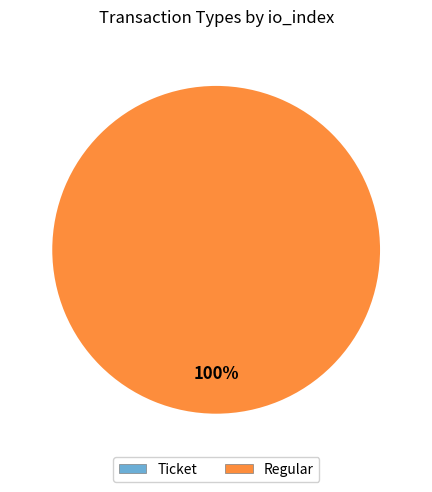

What is the change in value from Ticket to Regular?

+1